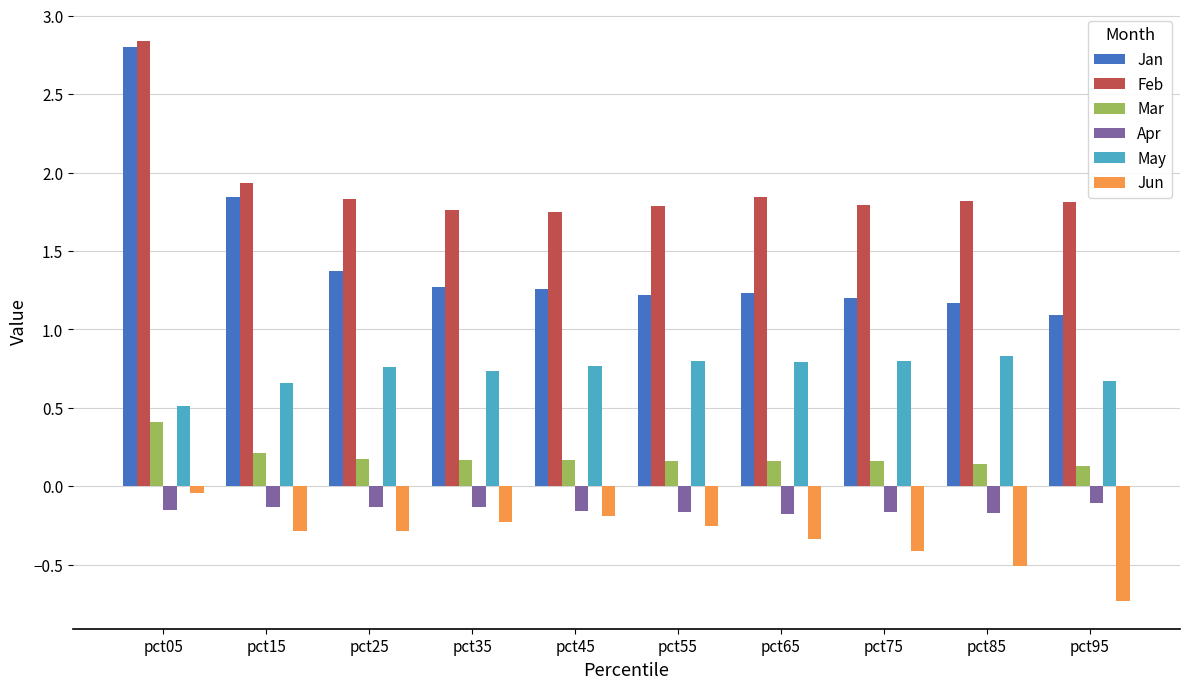

At pct75, list the series in order from smallest to largest.

Jun, Apr, Mar, May, Jan, Feb